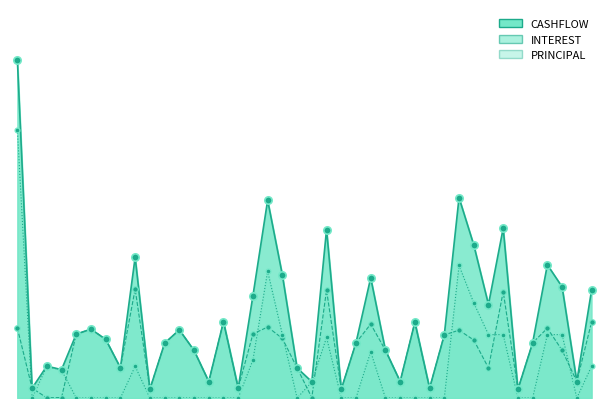

Which series has the largest total across all categories?

CASHFLOW